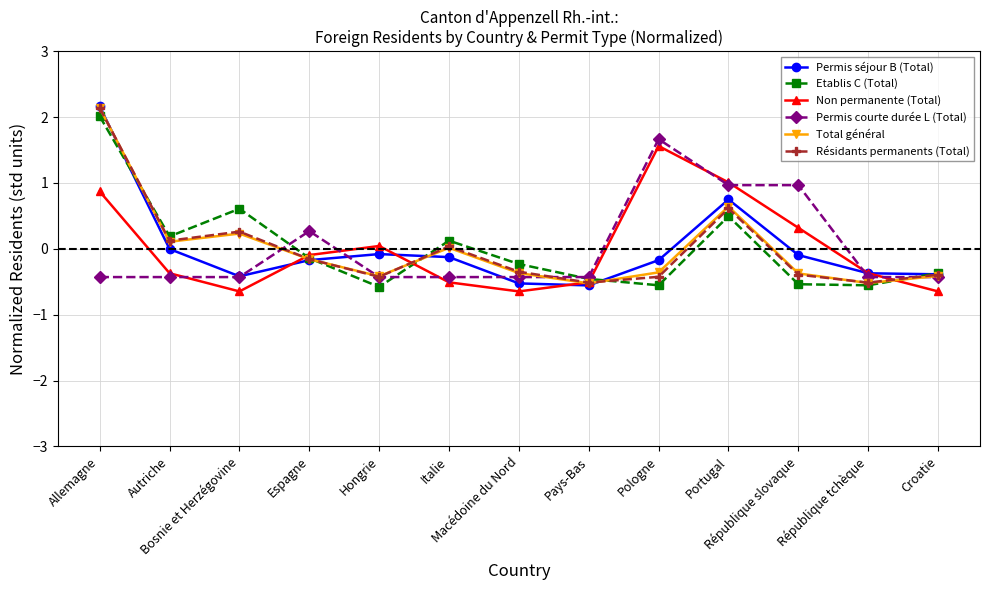

What is the value of the Permis séjour B (Total) point at the 9th from the left?

-0.2